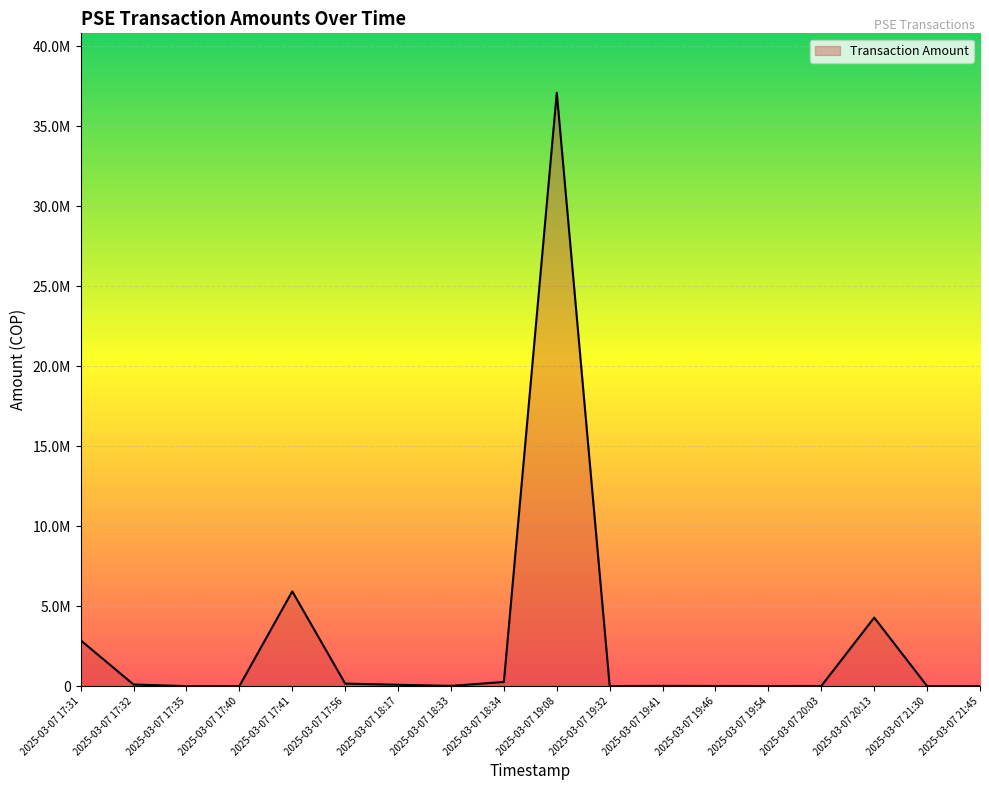

Between 2025-03-07 17:35 and 2025-03-07 18:33, which is larger?

2025-03-07 18:33